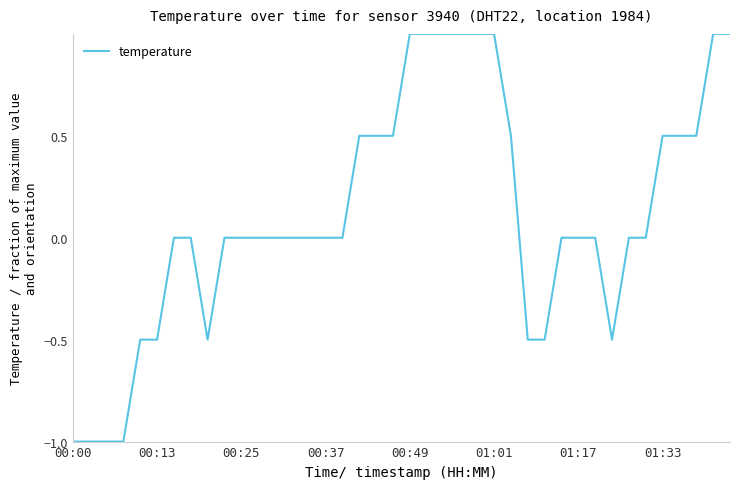

How many distinct data groups are displayed?

1